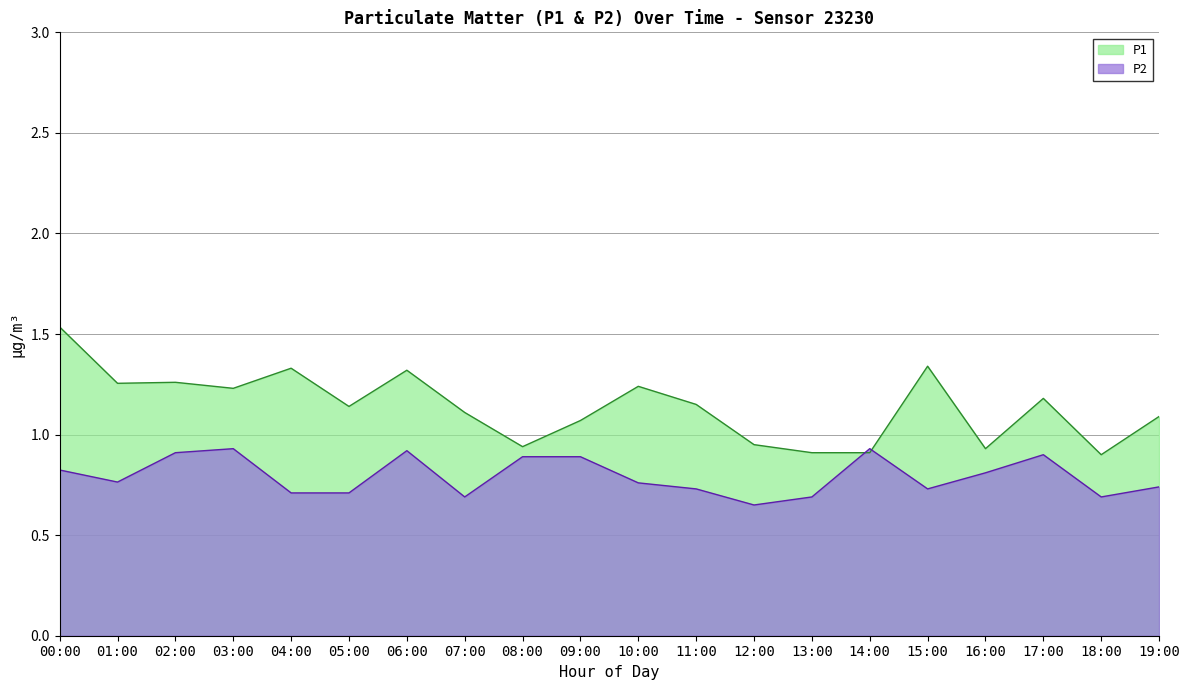

The value of P1 at 11:00 is 0.8. True or false?

False